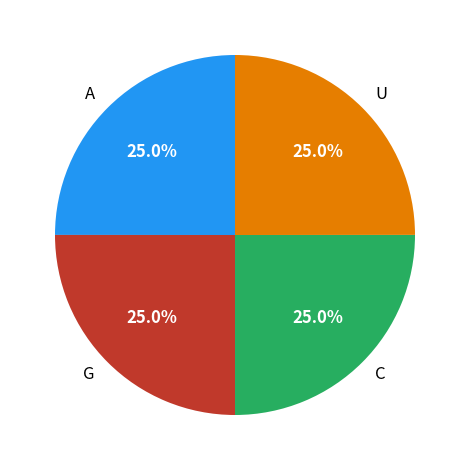

How much of the chart is everything except G?

75.0%